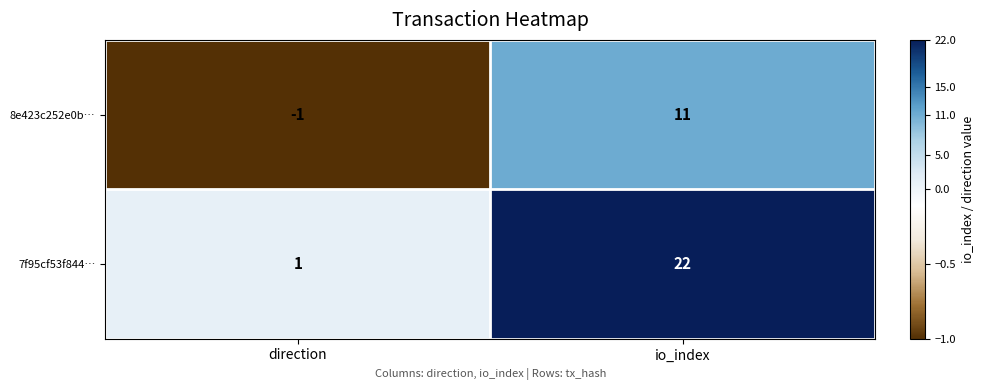

Which series has the largest total across all categories?

7f95cf53f844…